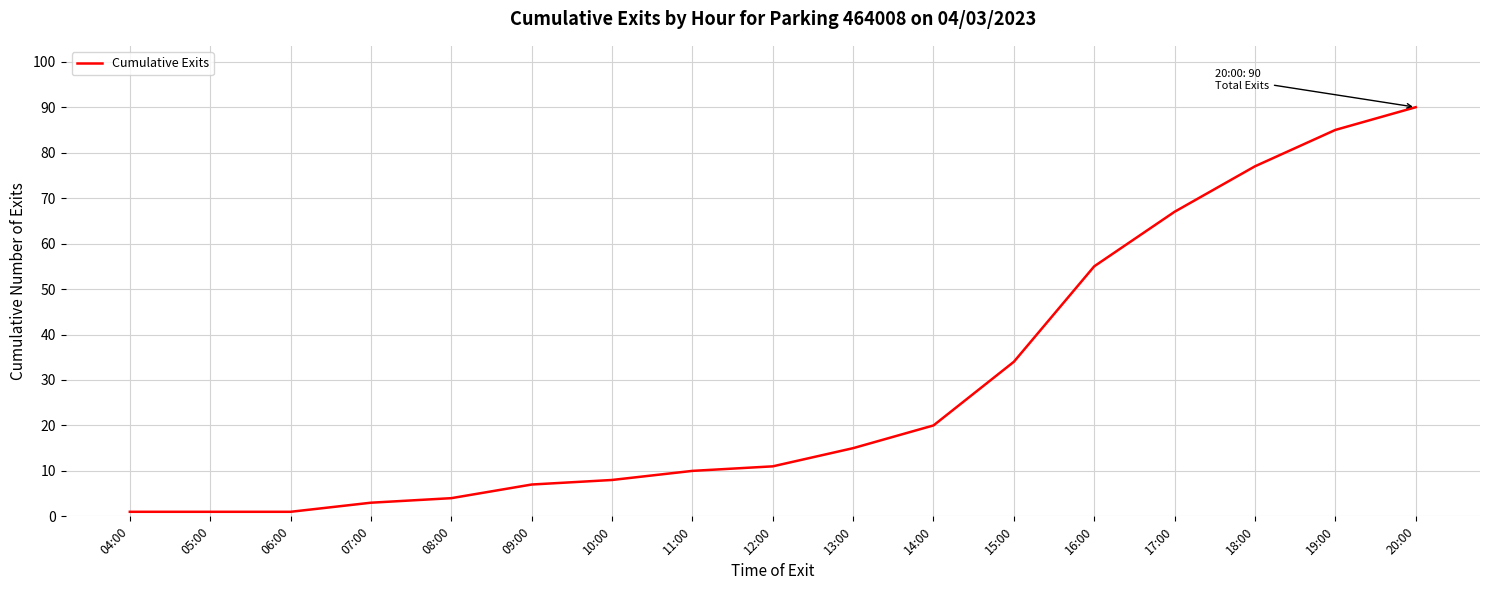

What is the sum of all values?

489